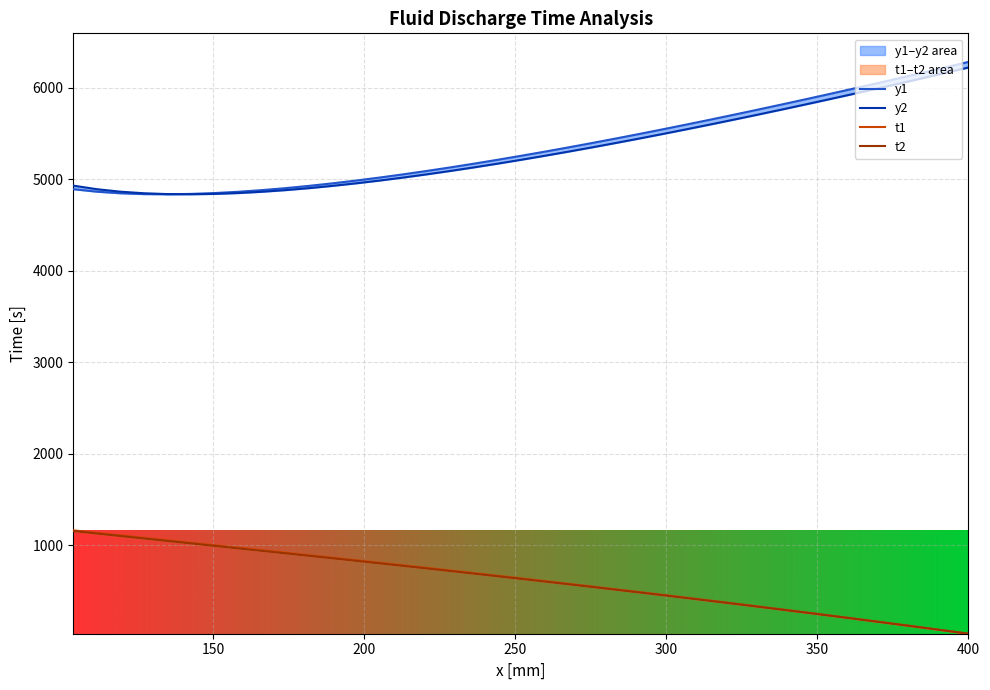

What is the sum of all y2 values?

207729.5